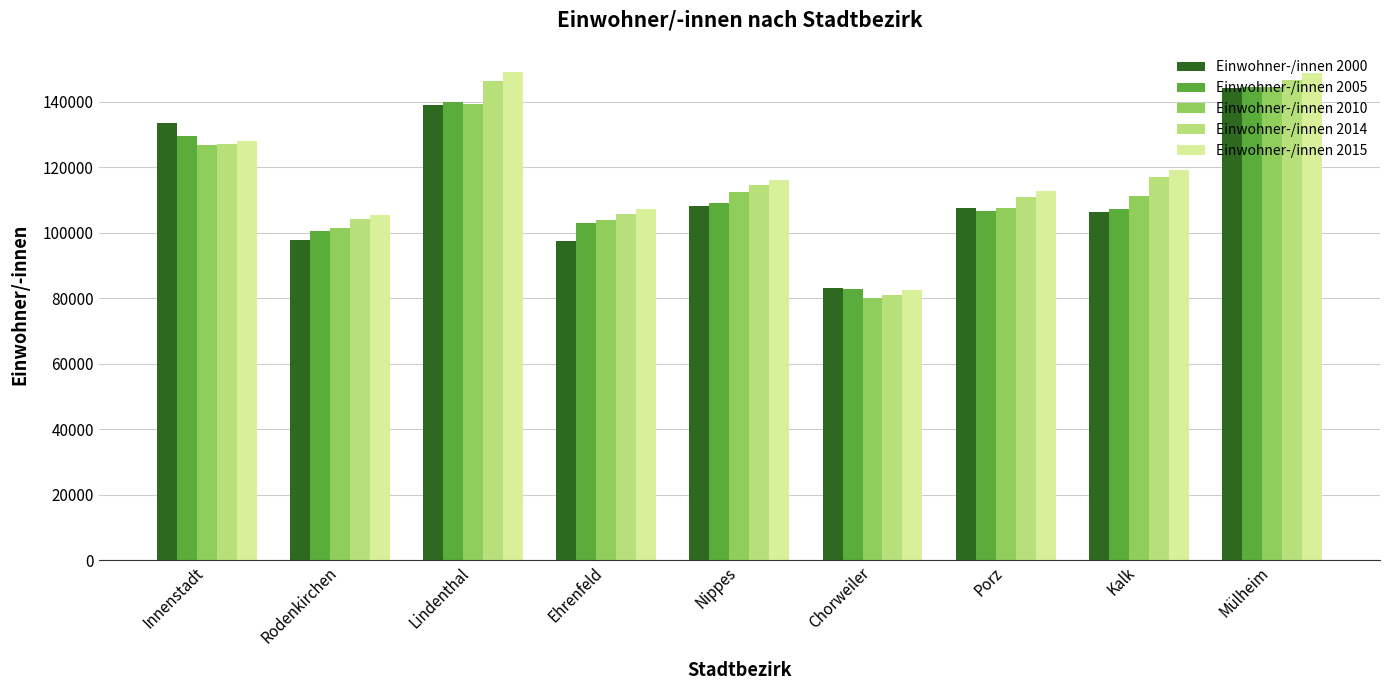

What is the difference between the maximum and second lowest values in the Einwohner-/innen 2000 series?

46925